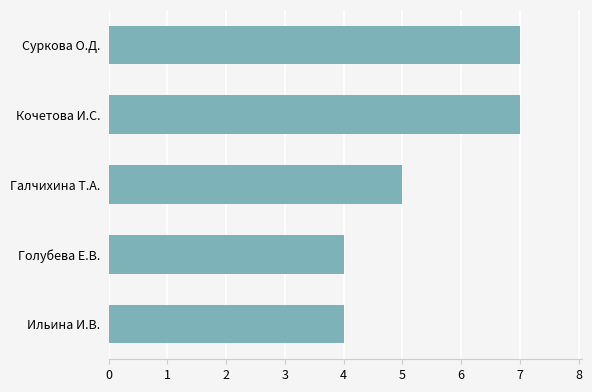

What is the difference between the values at Ильина И.В. and Суркова О.Д.?

3